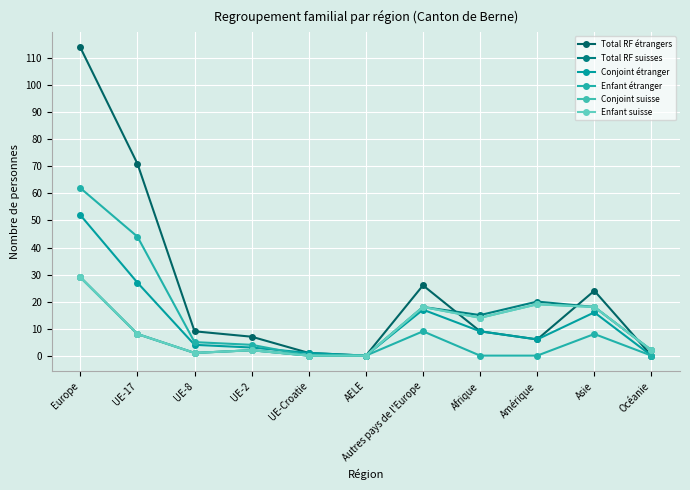

Does the chart have visible grid lines?

Yes